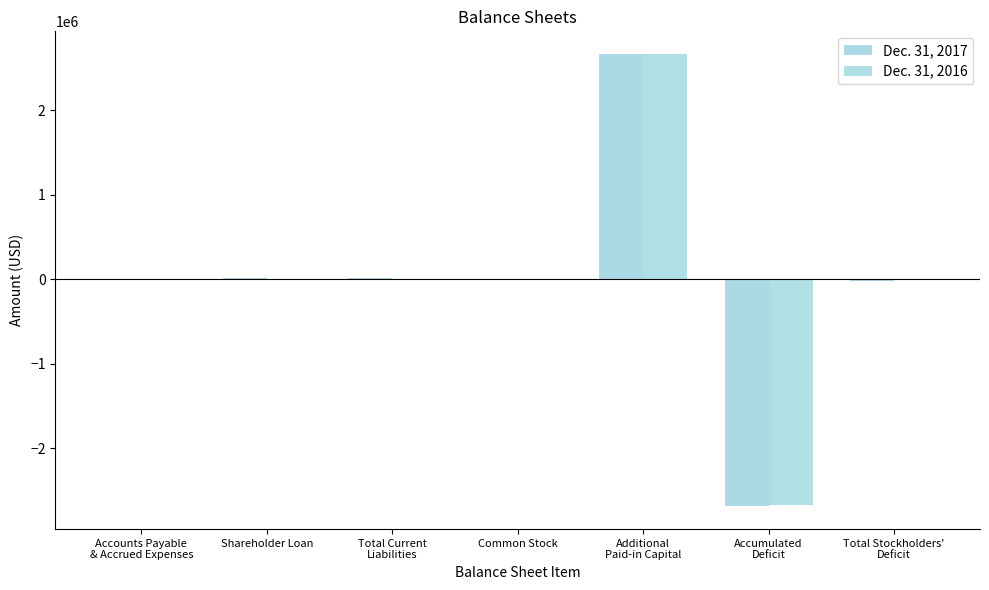

What is the lowest value of the Dec. 31, 2016 series?

-2672359